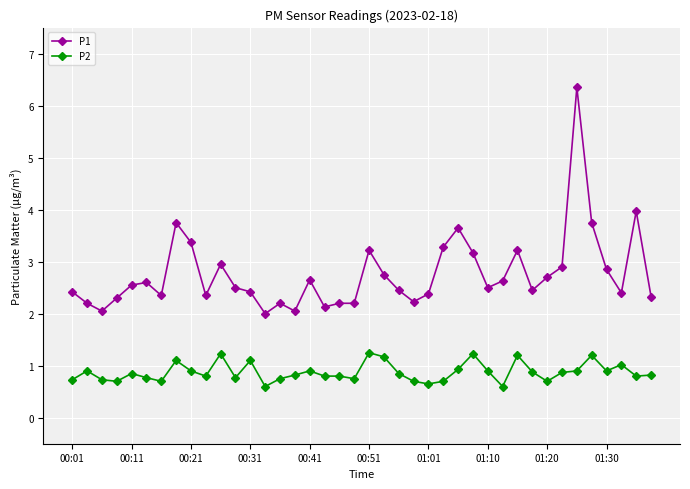

What is the value of the P1 point at the 6th from the left?

2.6